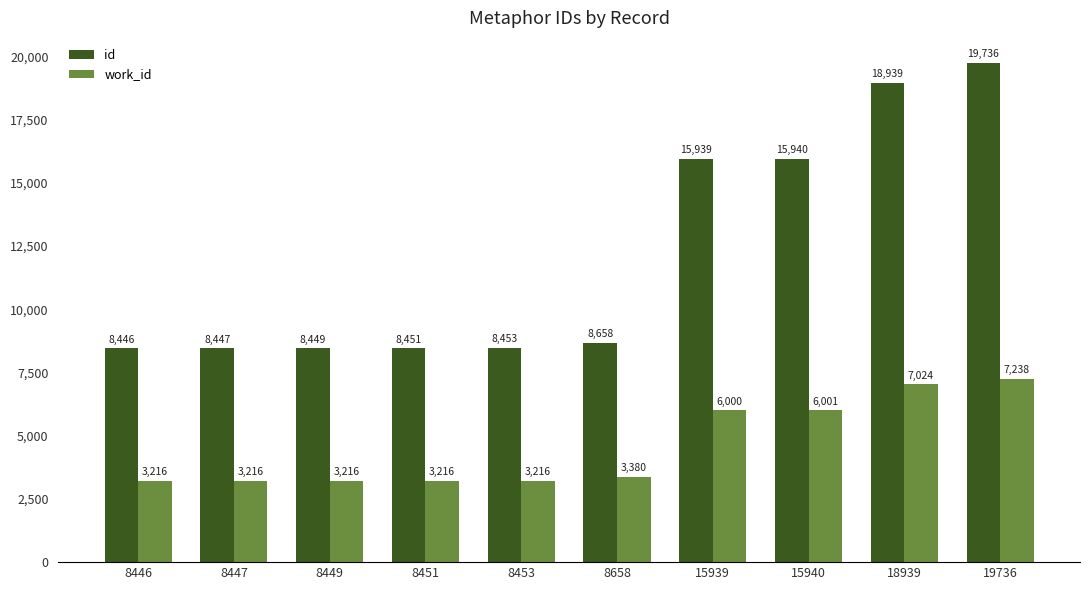

How many values in the work_id series are below 3380?

5